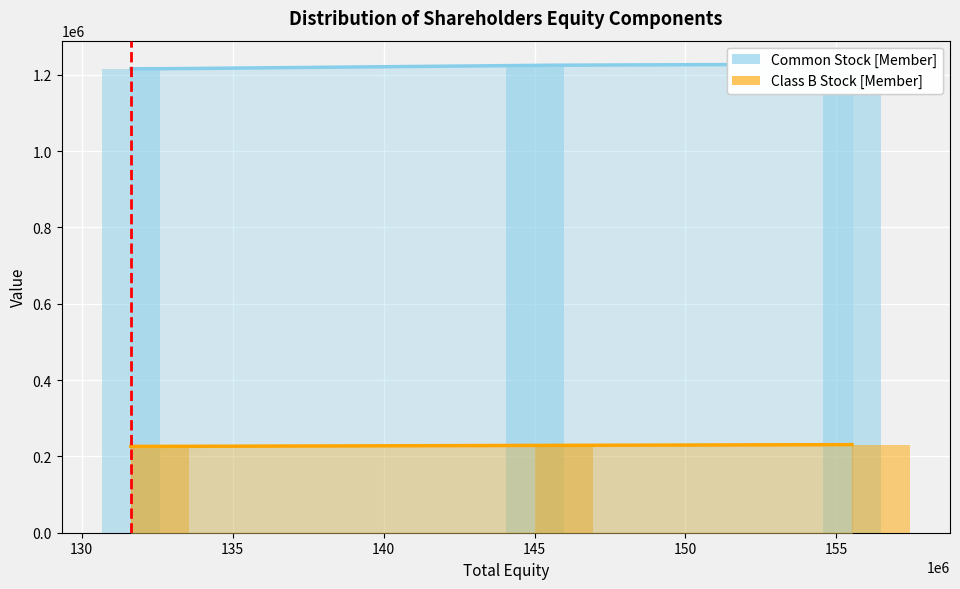

Count the number of data series in this chart.

2